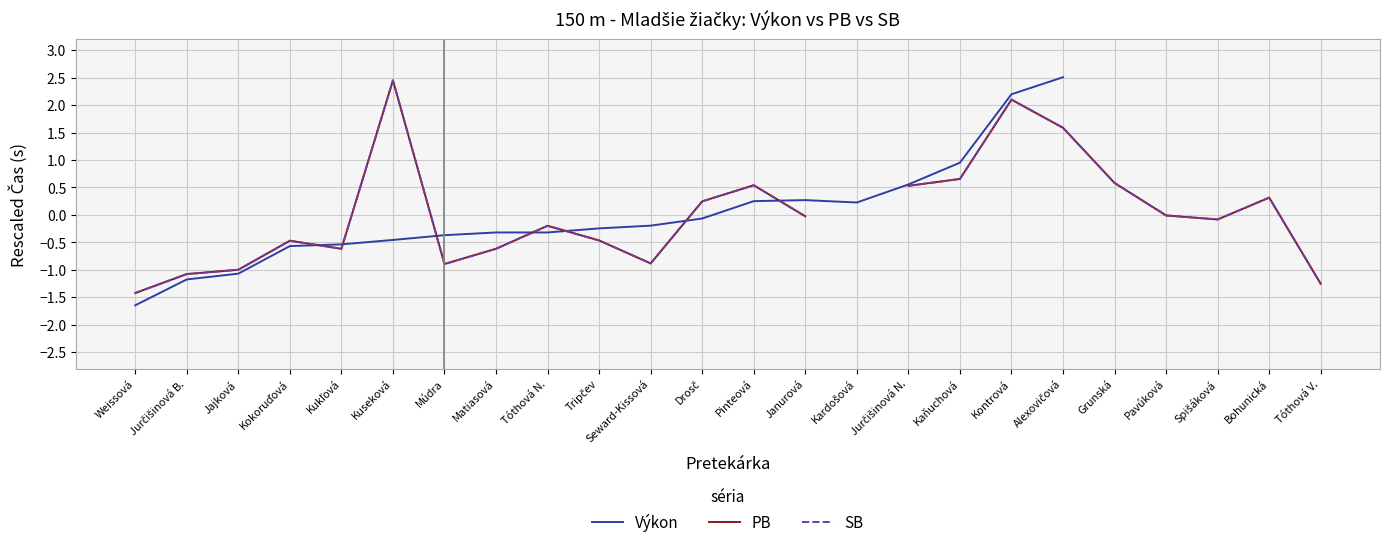

True or false: SB has more than 0 points higher than both neighbors.

True